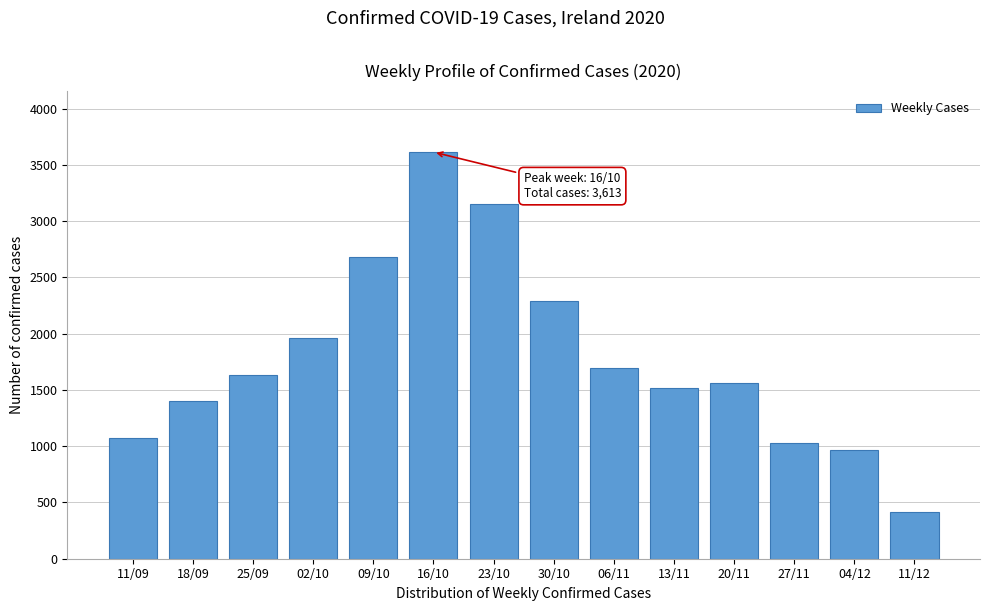

Reading left to right, list all the values displayed in this chart.

11/09=1072	18/09=1399	25/09=1632	02/10=1958	09/10=2685	16/10=3613	23/10=3149	30/10=2294	06/11=1699	13/11=1515	20/11=1558	27/11=1028	04/12=966	11/12=413